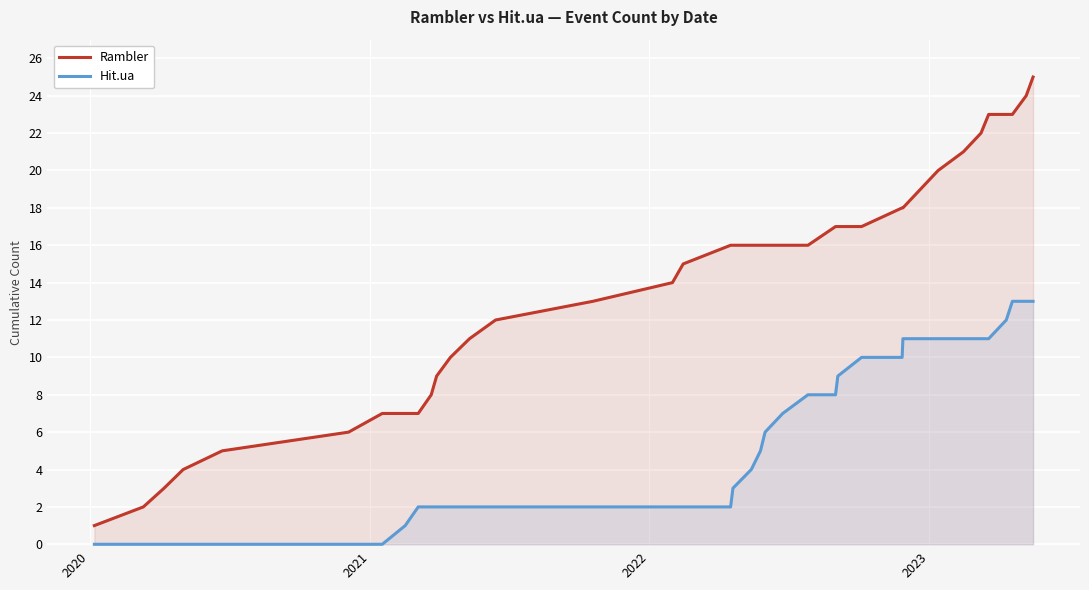

List the series in order of their overall mean, highest first.

Rambler, Hit.ua